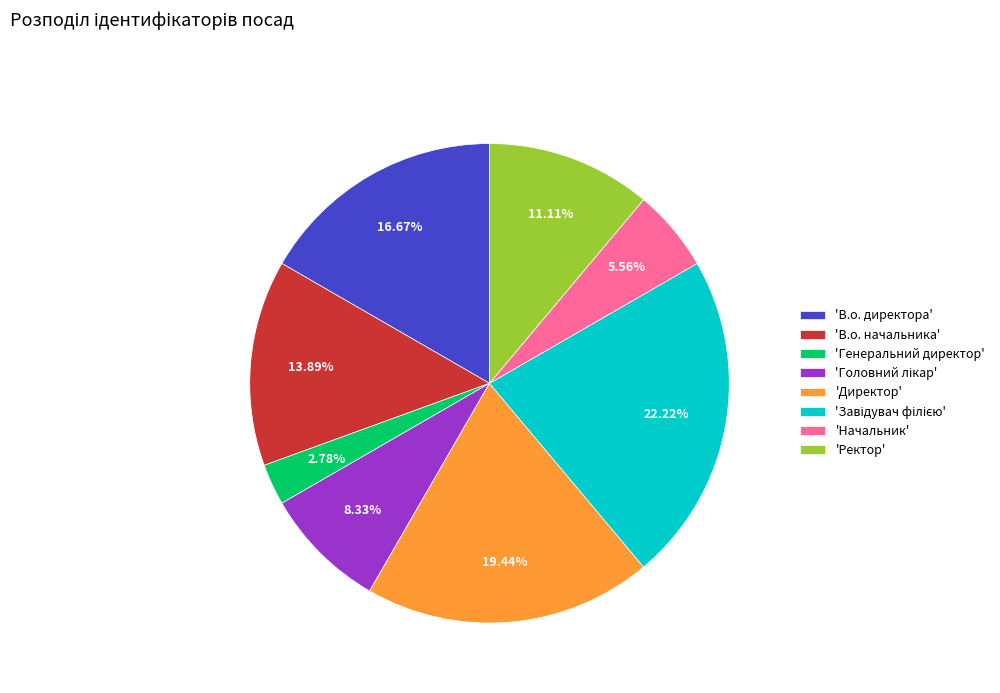

Does 'В.о. директора' represent more than half of the total?

No